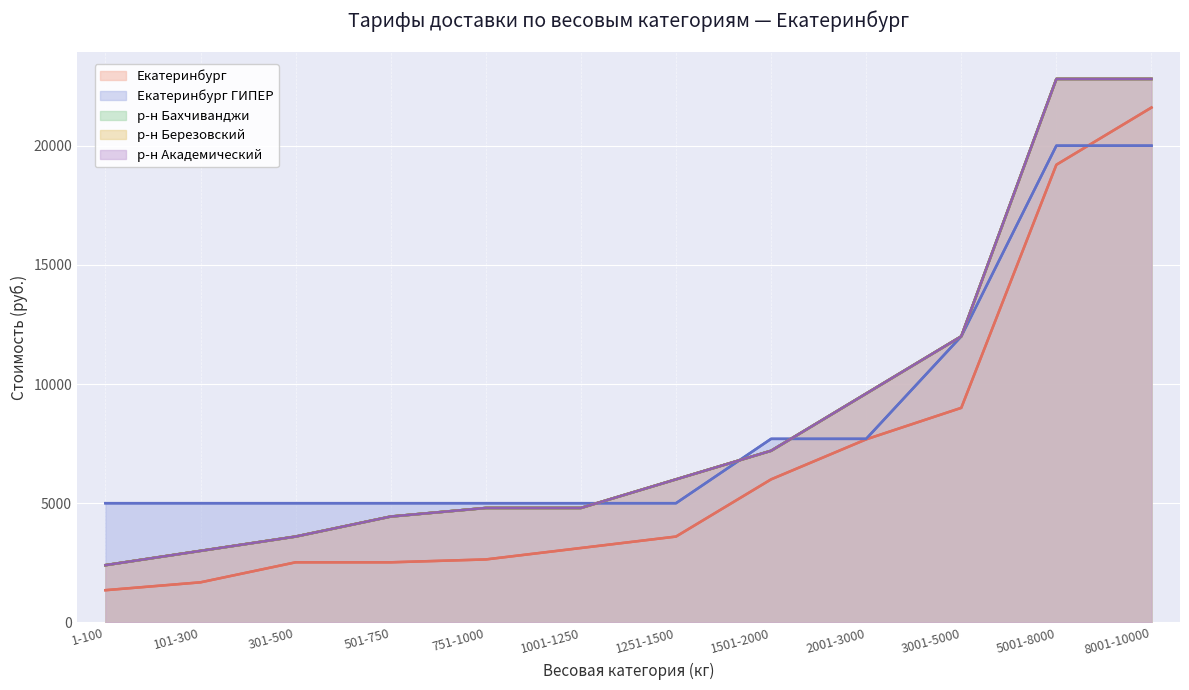

List the labels in order of р-н Бахчиванджи value, largest first.

5001-8000, 8001-10000, 3001-5000, 2001-3000, 1501-2000, 1251-1500, 751-1000, 1001-1250, 501-750, 301-500, 101-300, 1-100